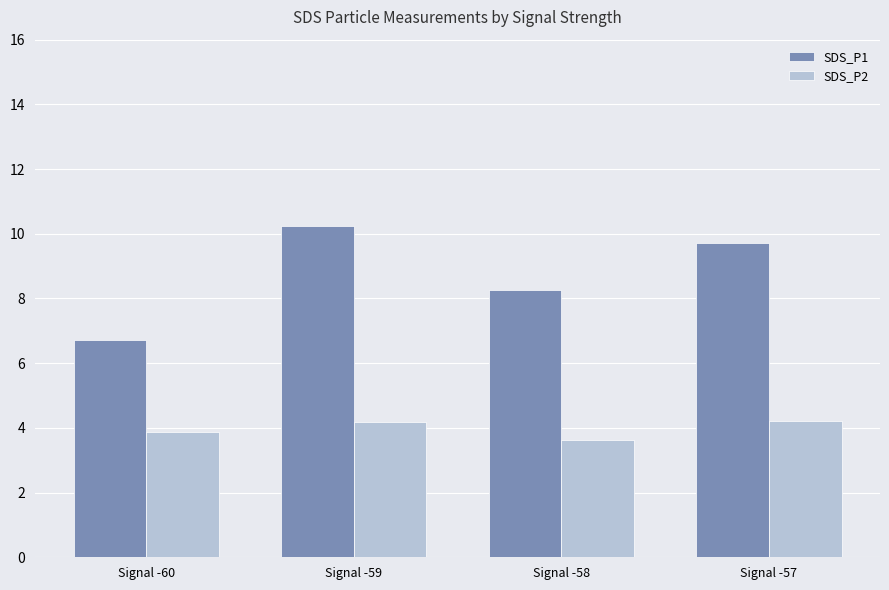

What is the total value across all series at Signal -58?

11.9